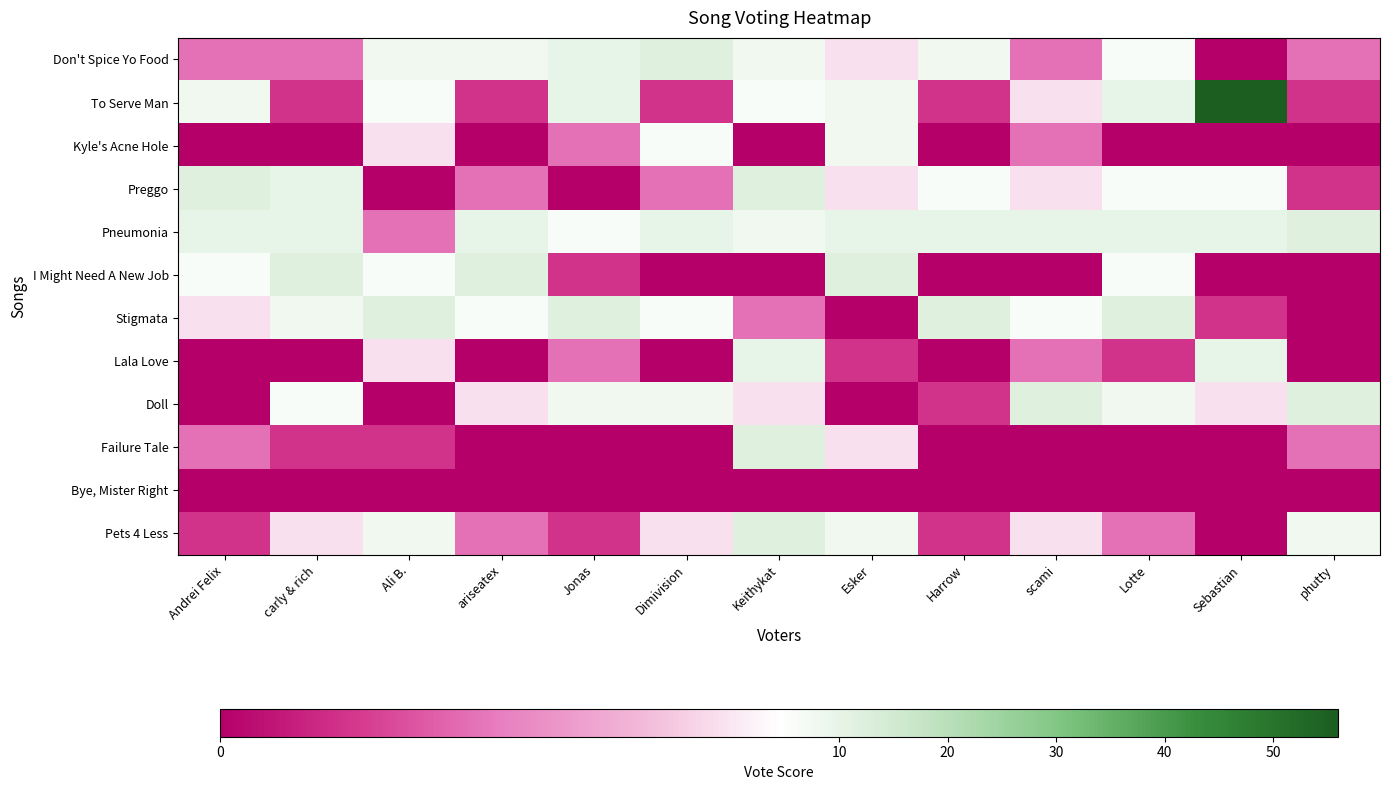

What is the maximum value shown in the chart?

56